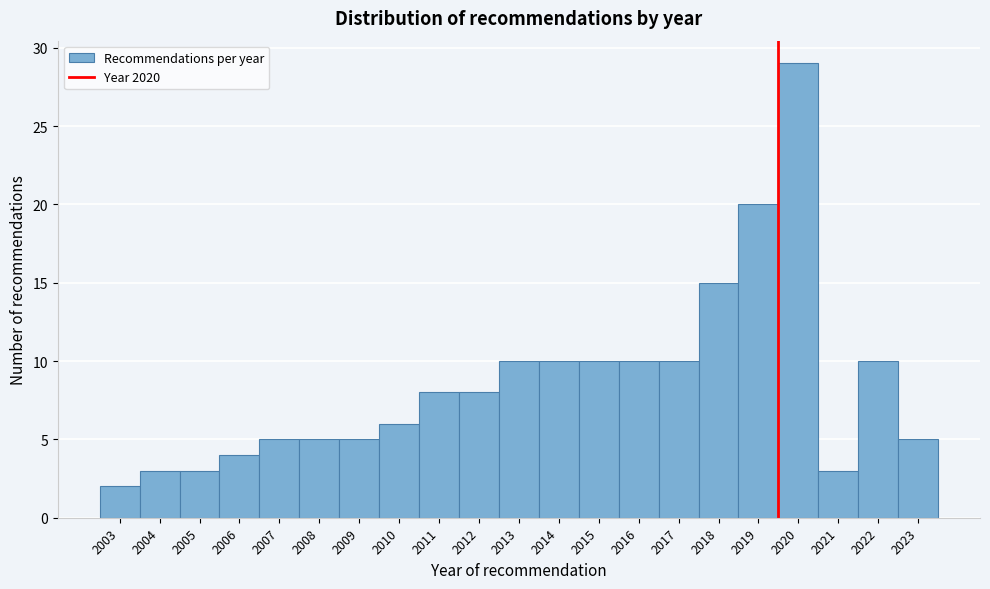

Reading right to left, what are all the values shown in this chart?

2023=5	2022=10	2021=3	2020=29	2019=20	2018=15	2017=10	2016=10	2015=10	2014=10	2013=10	2012=8	2011=8	2010=6	2009=5	2008=5	2007=5	2006=4	2005=3	2004=3	2003=2